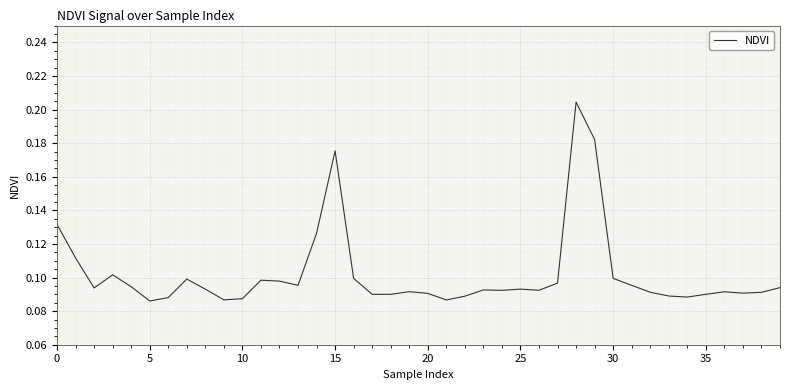

What is the minimum value shown in the chart?

0.1